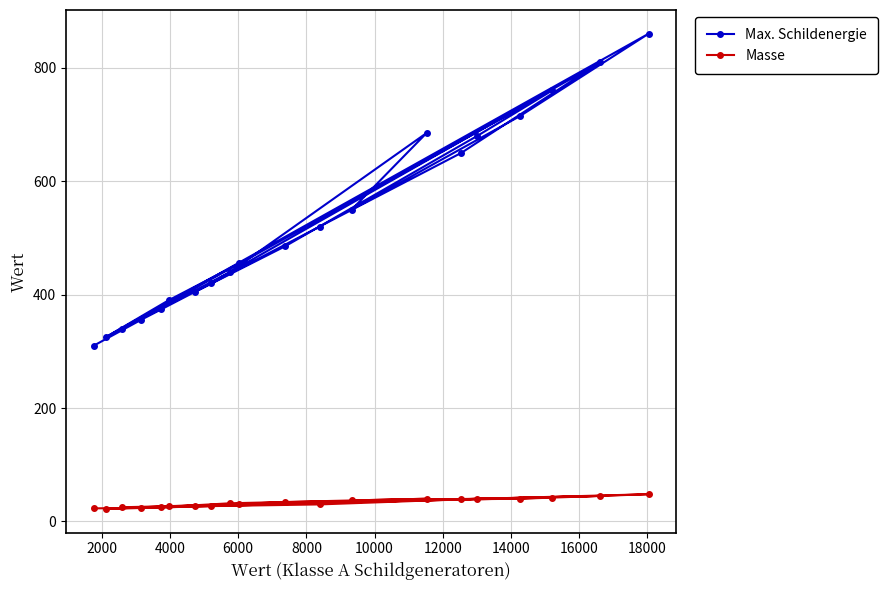

What is the smallest value displayed?

22